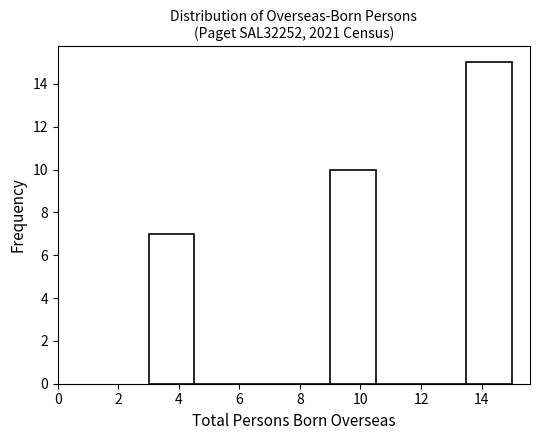

Reading left to right, list every bar in this chart as the range it spans on the x-axis followed by its height. Neither the bar edges nor the heights are printed on the chart, so give them approximately, as read against the axes.

3.0 to 4.5: 7
4.5 to 6.0: 0
6.0 to 7.5: 0
7.5 to 9.0: 0
9.0 to 10.5: 10
10.5 to 12.0: 0
12.0 to 13.5: 0
13.5 to 15.0: 15